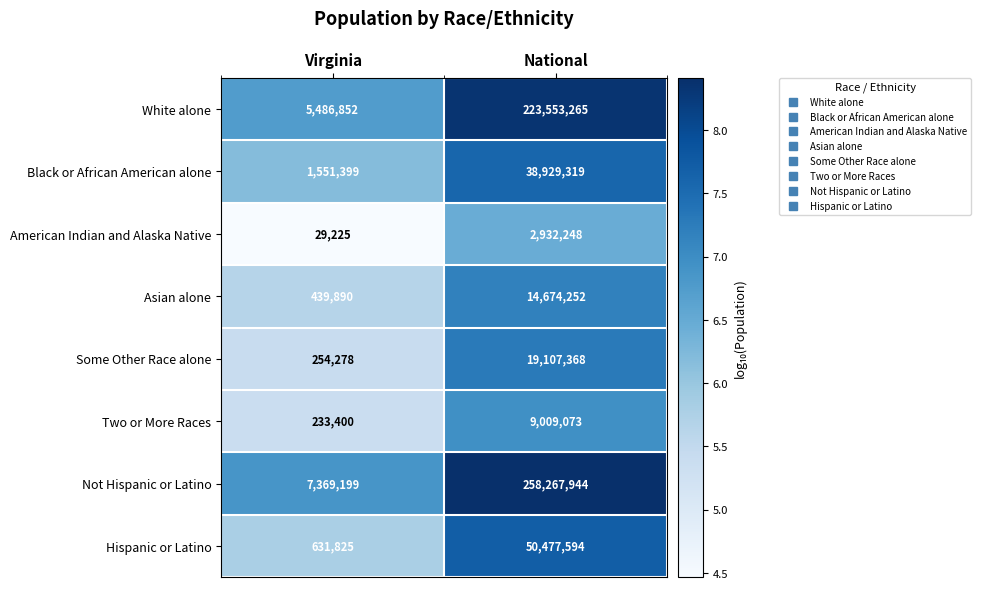

What is the smallest value displayed?

29225